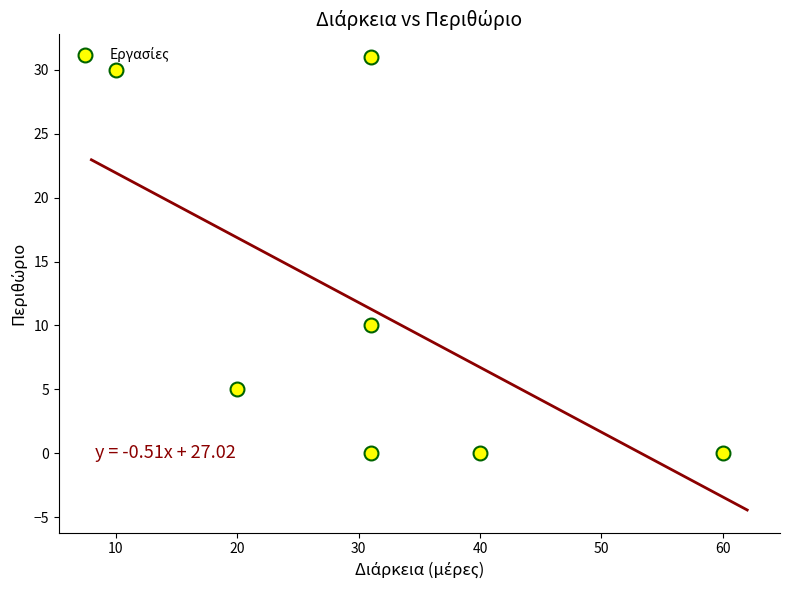

What Y value in the scatter plot is closest to 15?

10